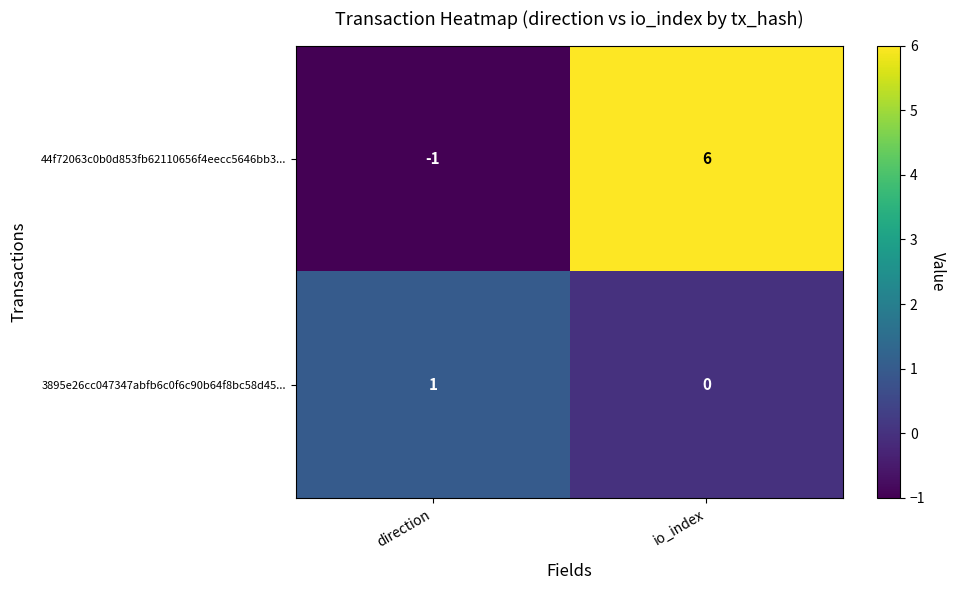

At how many categories does at least one series exceed 4?

1